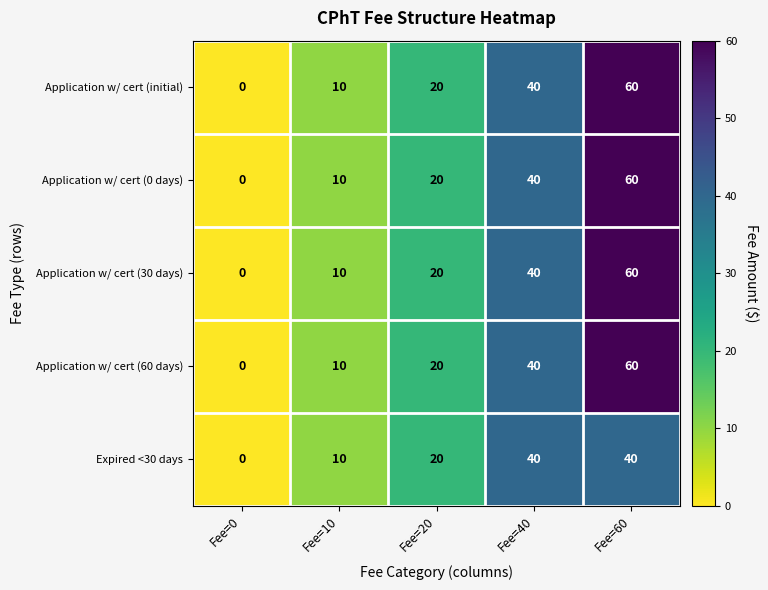

Count the number of categories in the chart.

5